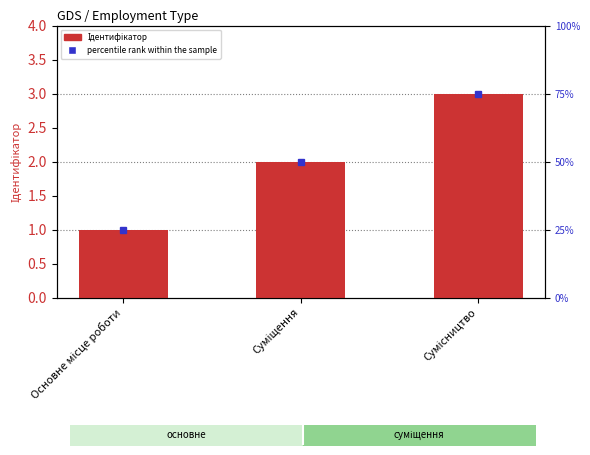

How many values are between 1 and 3?

3